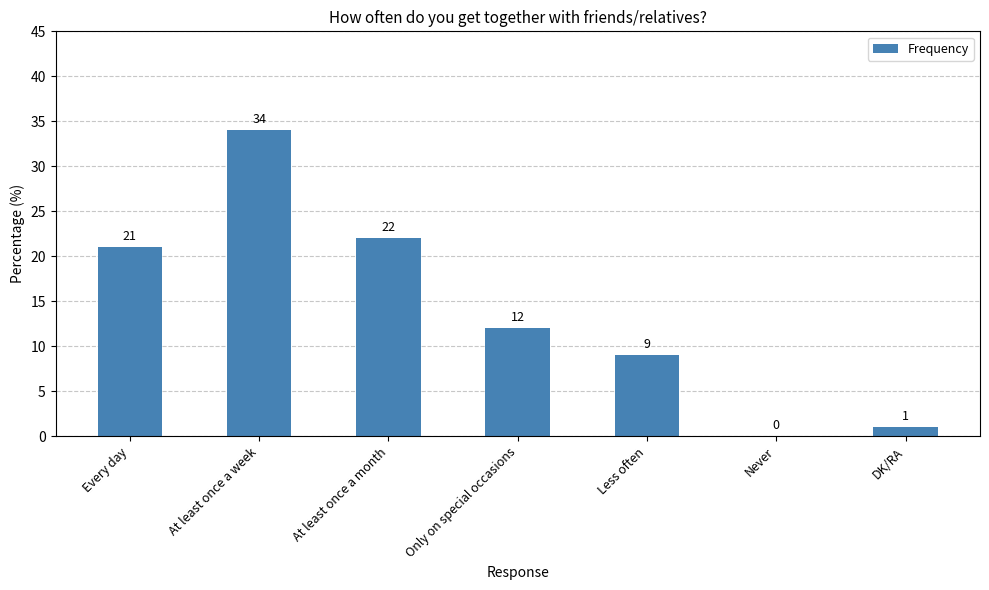

What is the maximum value shown in the chart?

34